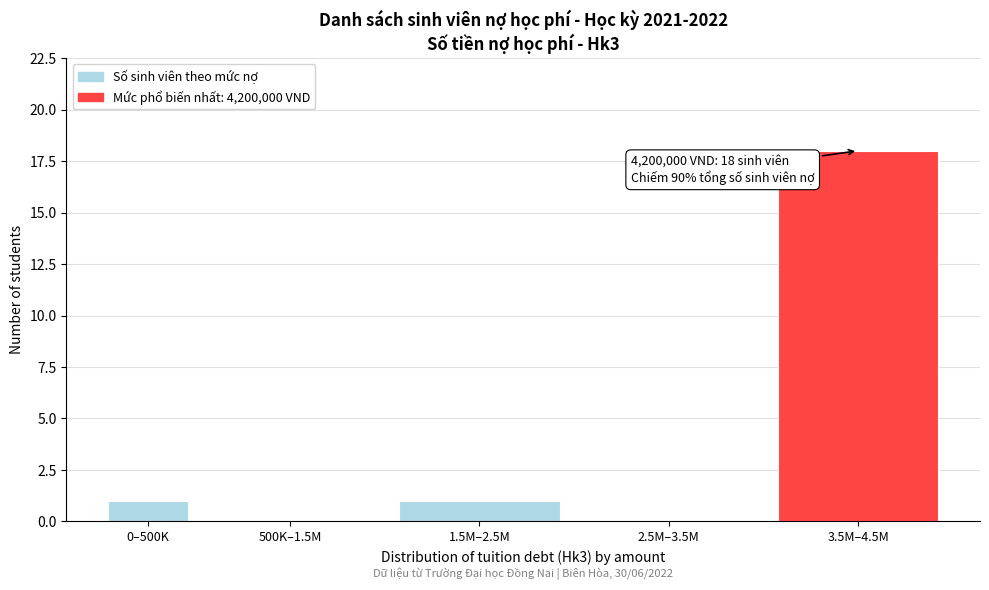

Reading right to left, transcribe all the data shown in this chart.

3.5M–4.5M=18	2.5M–3.5M=0	1.5M–2.5M=1	500K–1.5M=0	0–500K=1